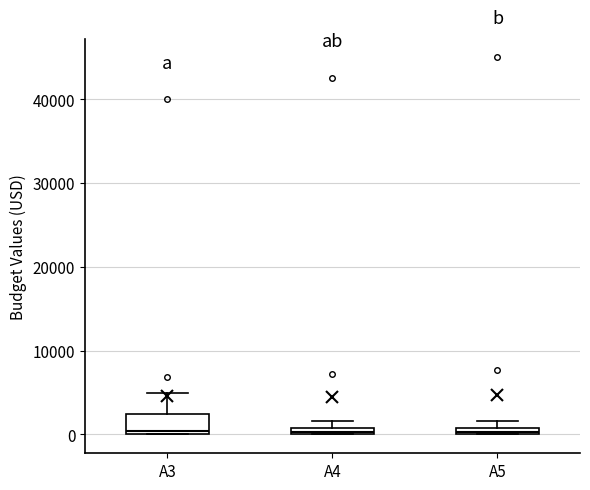

Where is the lower edge of the box for A3 on the y-axis? The values are not printed on the chart, so give them approximately, as read against the axis.

0